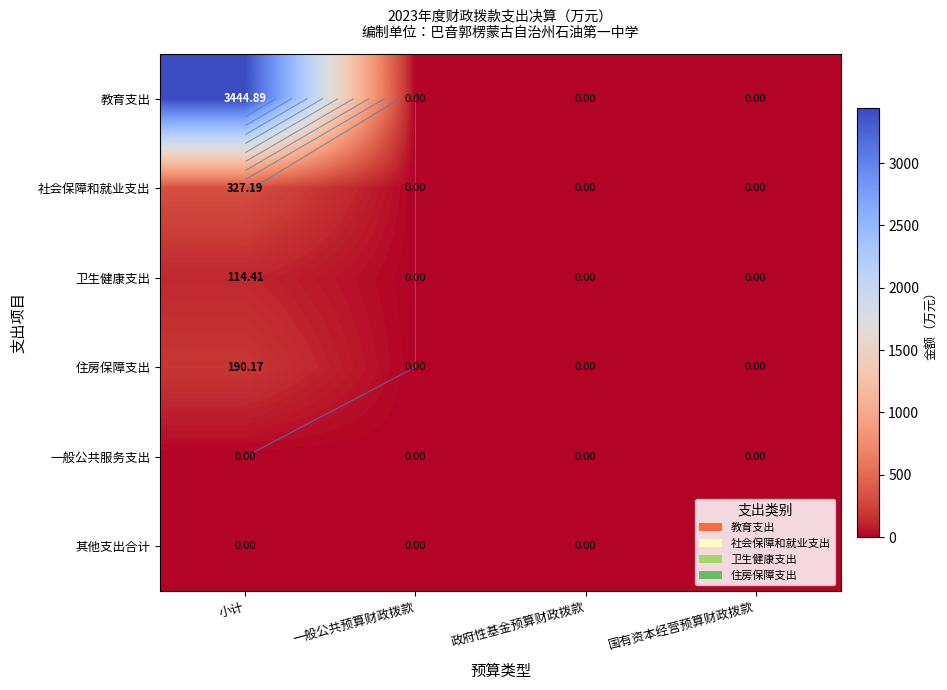

At 政府性基金预算财政拨款, list the series in order from smallest to largest.

教育支出, 社会保障和就业支出, 卫生健康支出, 住房保障支出, 一般公共服务支出, 其他支出合计